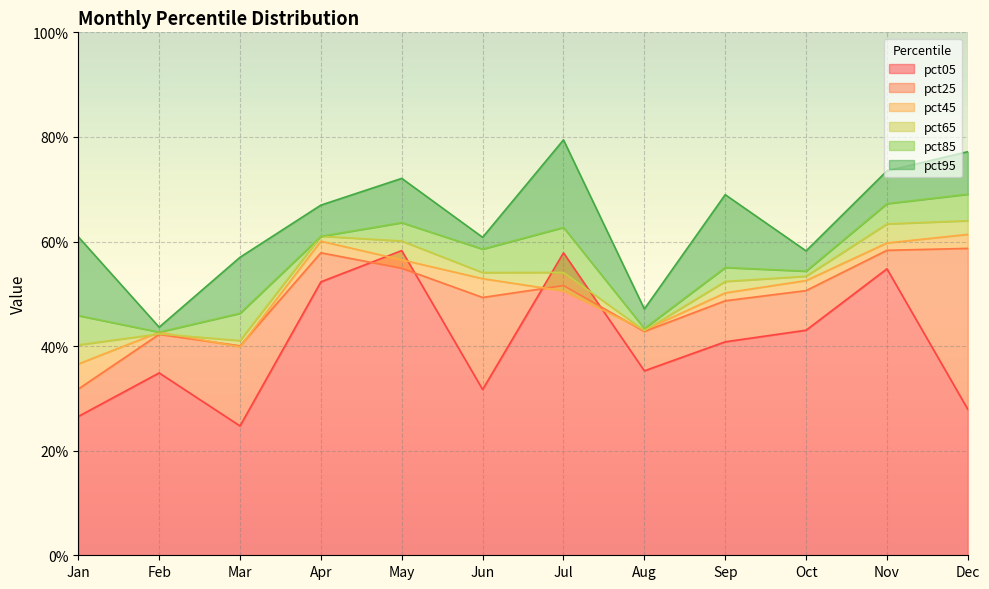

What is the lowest value of the pct05 series?

0.2